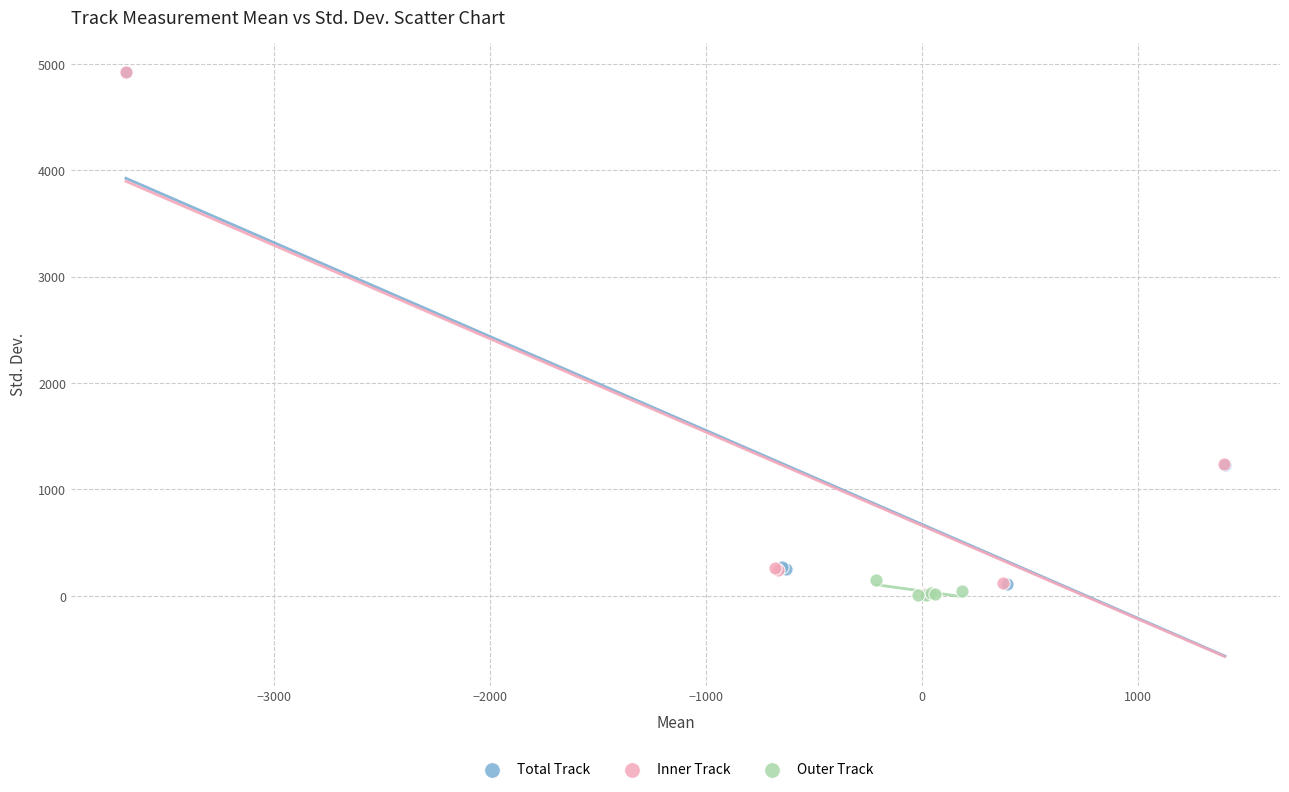

What are all the series names shown in the legend?

Total Track, Inner Track, Outer Track